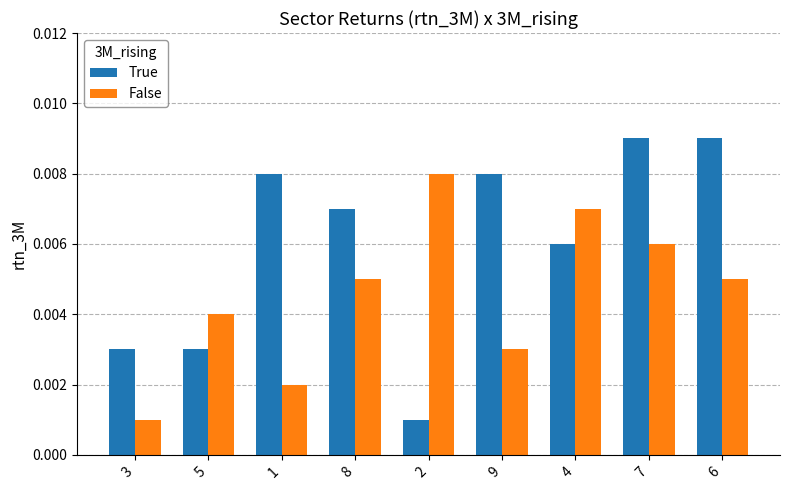

At how many categories does at least one series exceed 0?

9